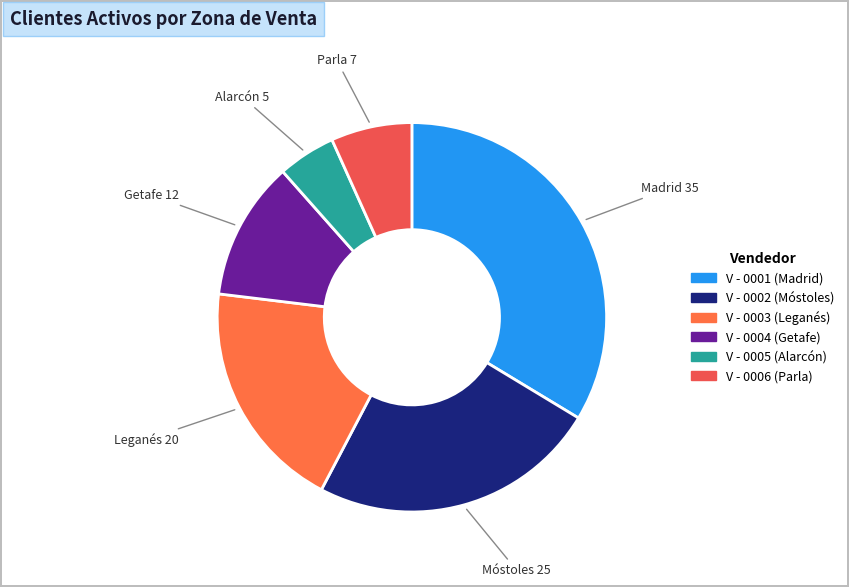

Is it true that V - 0004 is 25% of the pie?

False